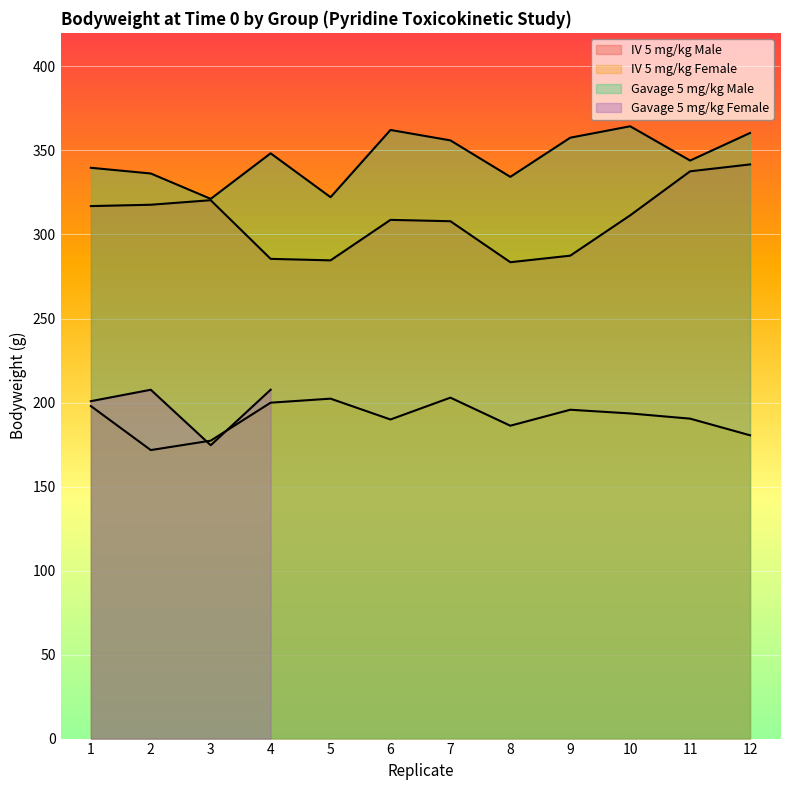

The IV 5 mg/kg Female series shows 44.9 at 11. True or false?

False